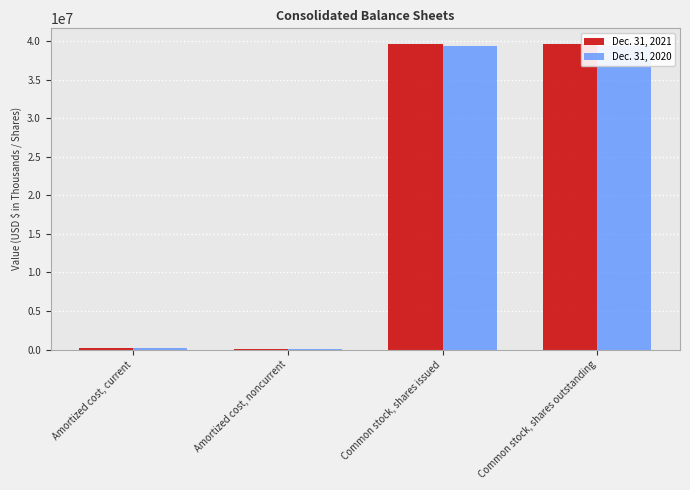

Reading left to right, transcribe all the data shown in this chart.

Dec. 31, 2021: 183915	111858	39692373	39692373
Dec. 31, 2020: 158148	45181	39401976	39401976